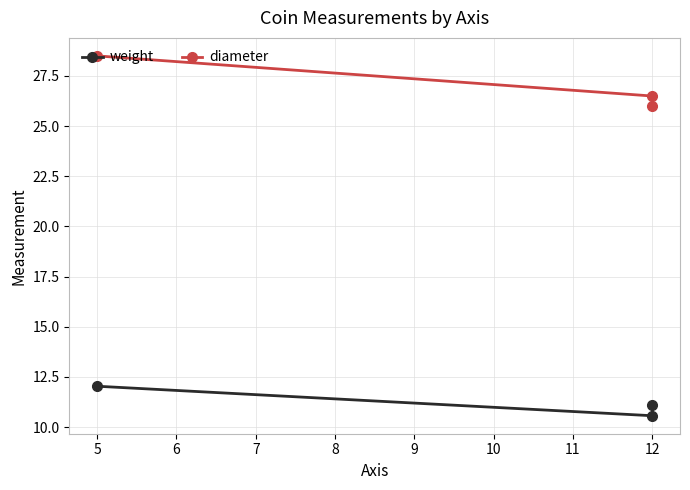

The value of weight at 12 is 17.7. True or false?

False